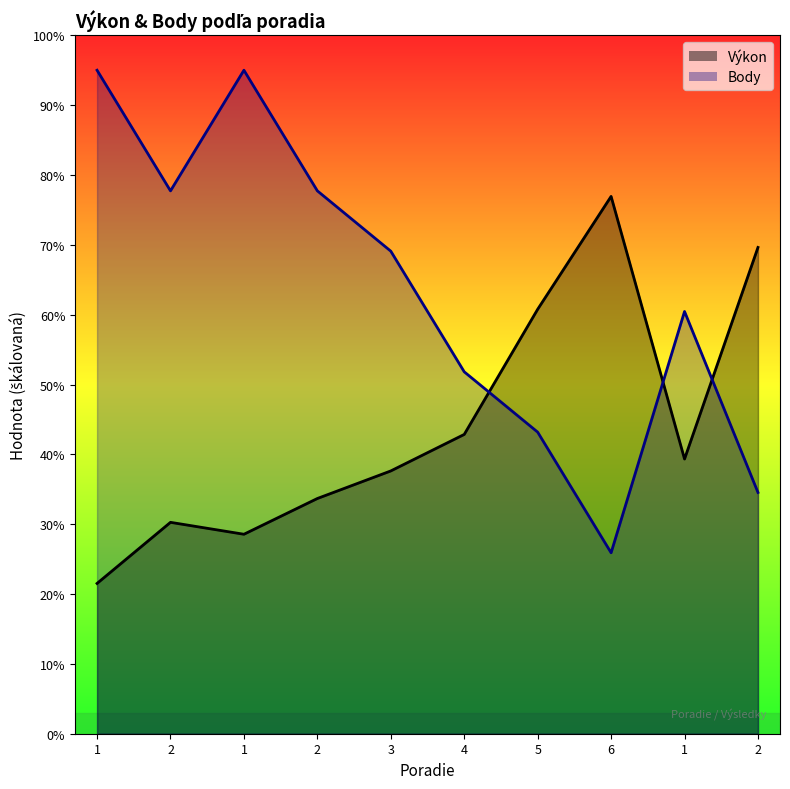

Which series has the largest total across all categories?

Body